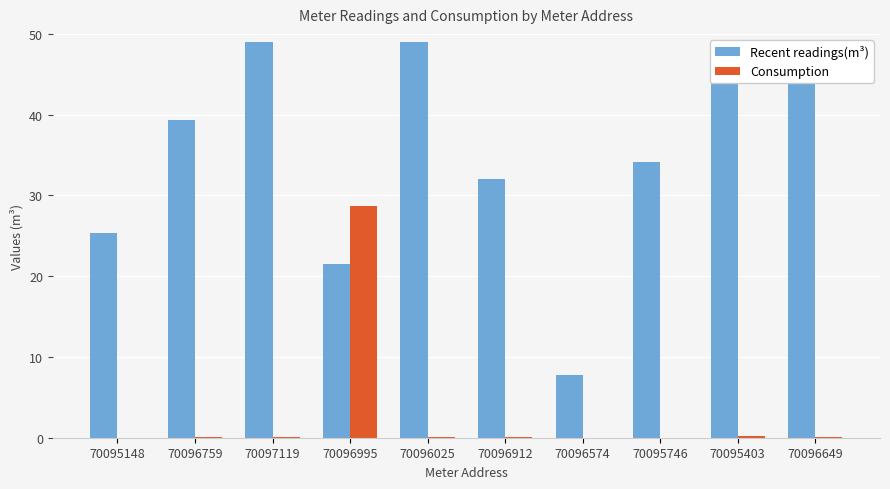

True or false: Consumption has a value of 0.1 at 70096759.

True